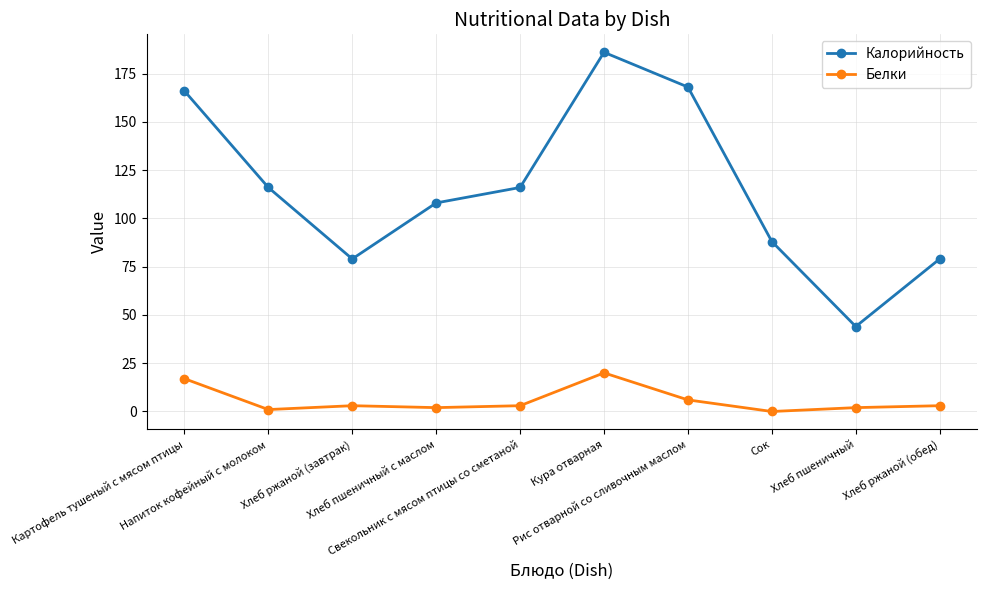

What is the value of the Калорийность point at the 3rd from the left?

79